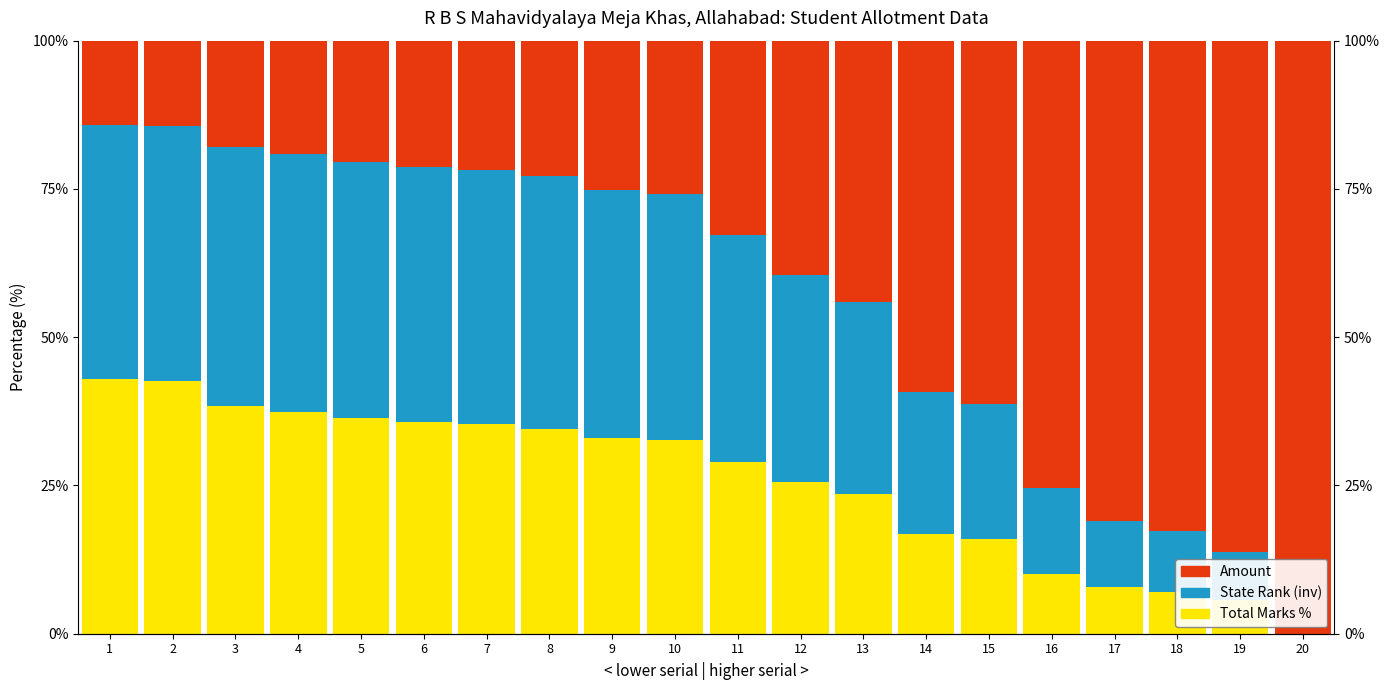

What are all the series names shown in the legend?

Total Marks %, State Rank (inv), Amount